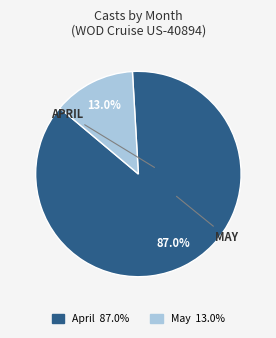

Is there any slice that represents more than half of the pie?

Yes